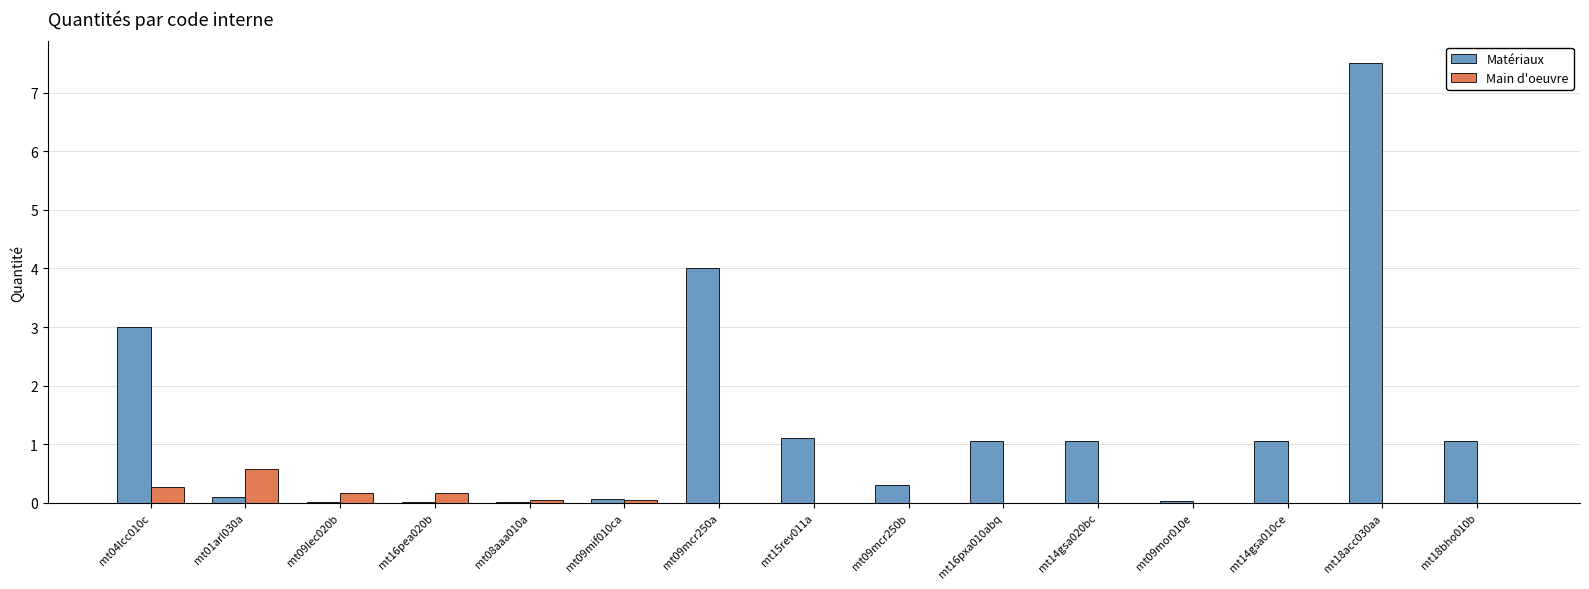

How many groups of bars are there?

15